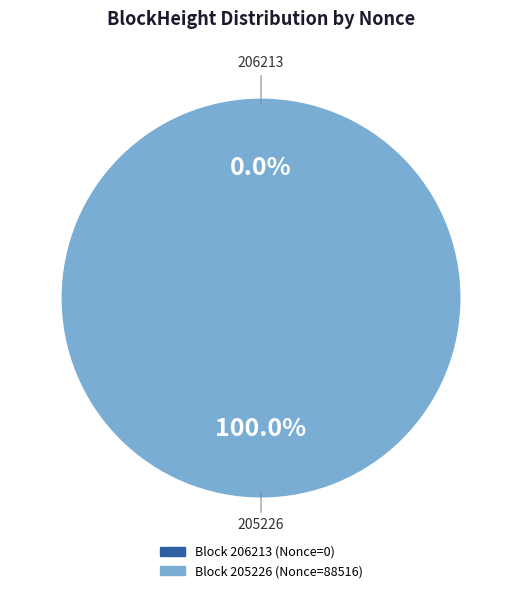

To the nearest percent, what is the difference between the 205226 and 206213 slice percentages?

100%